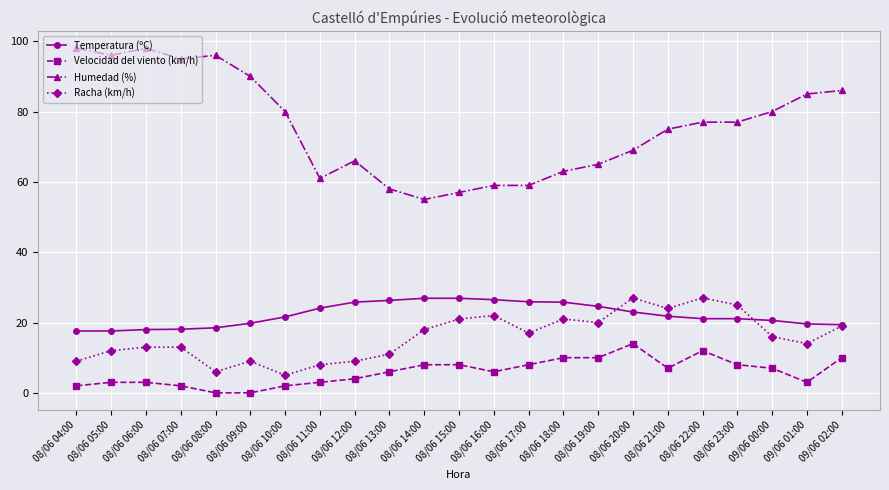

Which series has the widest spread of values?

Humedad (%)